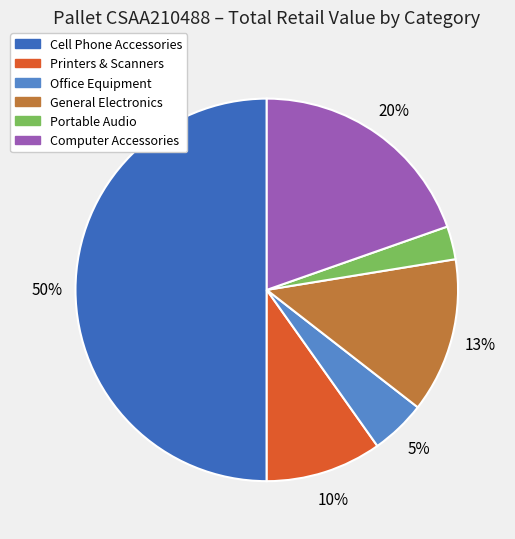

Does Office Equipment account for over 50% of the chart?

No